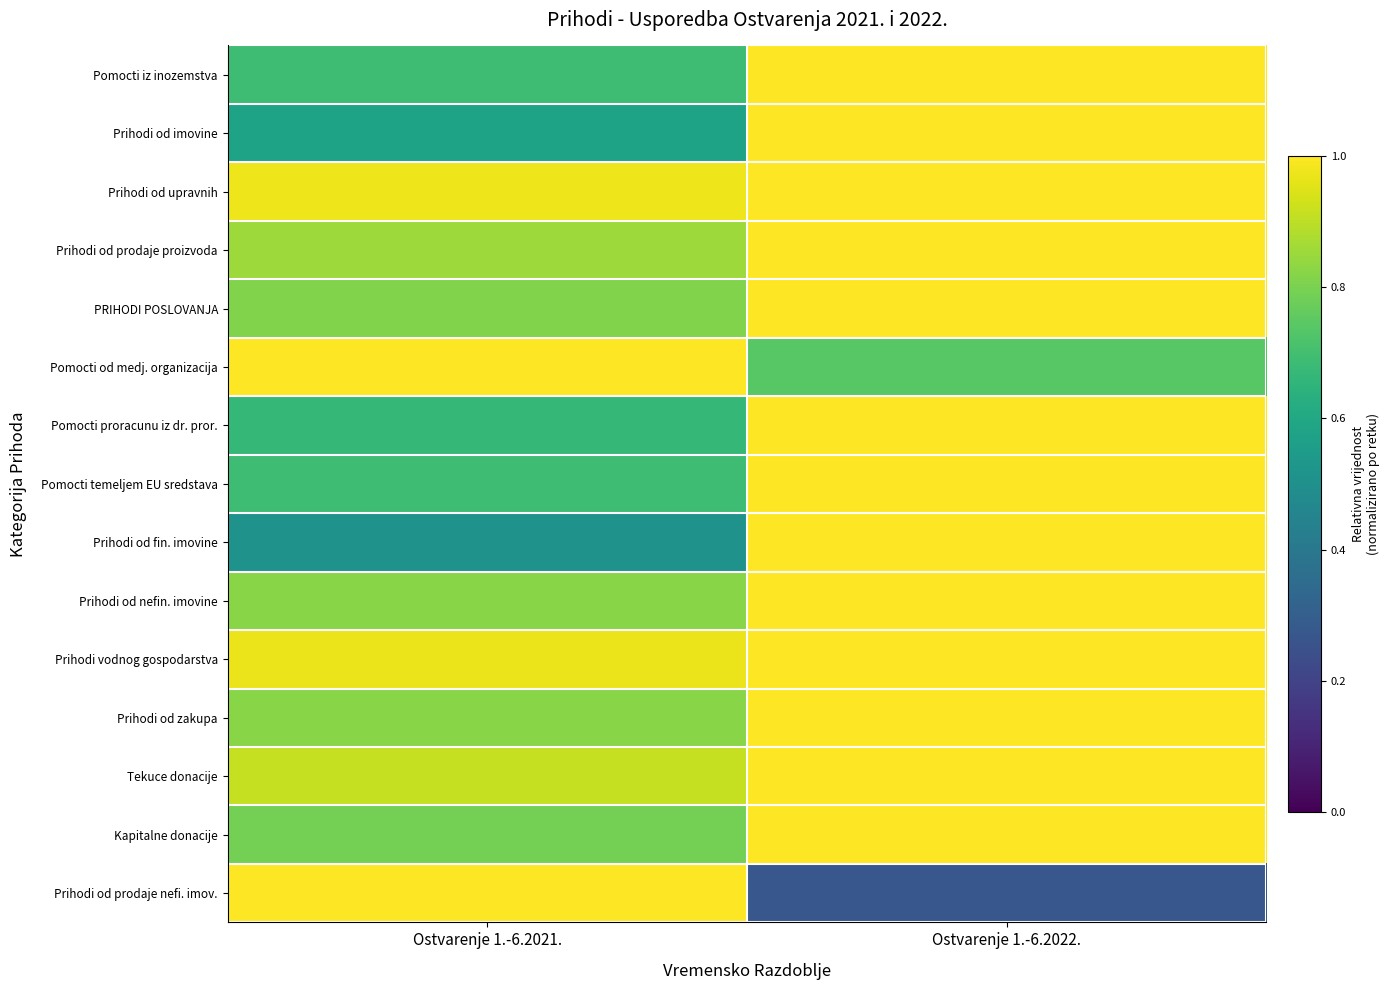

Reading left to right, extract all data points from this chart.

Pomocti iz inozemstva: Ostvarenje 1.-6.2021.=0.7	Ostvarenje 1.-6.2022.=1.0
Prihodi od imovine: Ostvarenje 1.-6.2021.=0.6	Ostvarenje 1.-6.2022.=1.0
Prihodi od upravnih: Ostvarenje 1.-6.2021.=1.0	Ostvarenje 1.-6.2022.=1.0
Prihodi od prodaje proizvoda: Ostvarenje 1.-6.2021.=0.9	Ostvarenje 1.-6.2022.=1.0
PRIHODI POSLOVANJA: Ostvarenje 1.-6.2021.=0.8	Ostvarenje 1.-6.2022.=1.0
Pomocti od medj. organizacija: Ostvarenje 1.-6.2021.=1.0	Ostvarenje 1.-6.2022.=0.7
Pomocti proracunu iz dr. pror.: Ostvarenje 1.-6.2021.=0.7	Ostvarenje 1.-6.2022.=1.0
Pomocti temeljem EU sredstava: Ostvarenje 1.-6.2021.=0.7	Ostvarenje 1.-6.2022.=1.0
Prihodi od fin. imovine: Ostvarenje 1.-6.2021.=0.5	Ostvarenje 1.-6.2022.=1.0
Prihodi od nefin. imovine: Ostvarenje 1.-6.2021.=0.8	Ostvarenje 1.-6.2022.=1.0
Prihodi vodnog gospodarstva: Ostvarenje 1.-6.2021.=1.0	Ostvarenje 1.-6.2022.=1.0
Prihodi od zakupa: Ostvarenje 1.-6.2021.=0.8	Ostvarenje 1.-6.2022.=1.0
Tekuce donacije: Ostvarenje 1.-6.2021.=0.9	Ostvarenje 1.-6.2022.=1.0
Kapitalne donacije: Ostvarenje 1.-6.2021.=0.8	Ostvarenje 1.-6.2022.=1.0
Prihodi od prodaje nefi. imov.: Ostvarenje 1.-6.2021.=1.0	Ostvarenje 1.-6.2022.=0.3